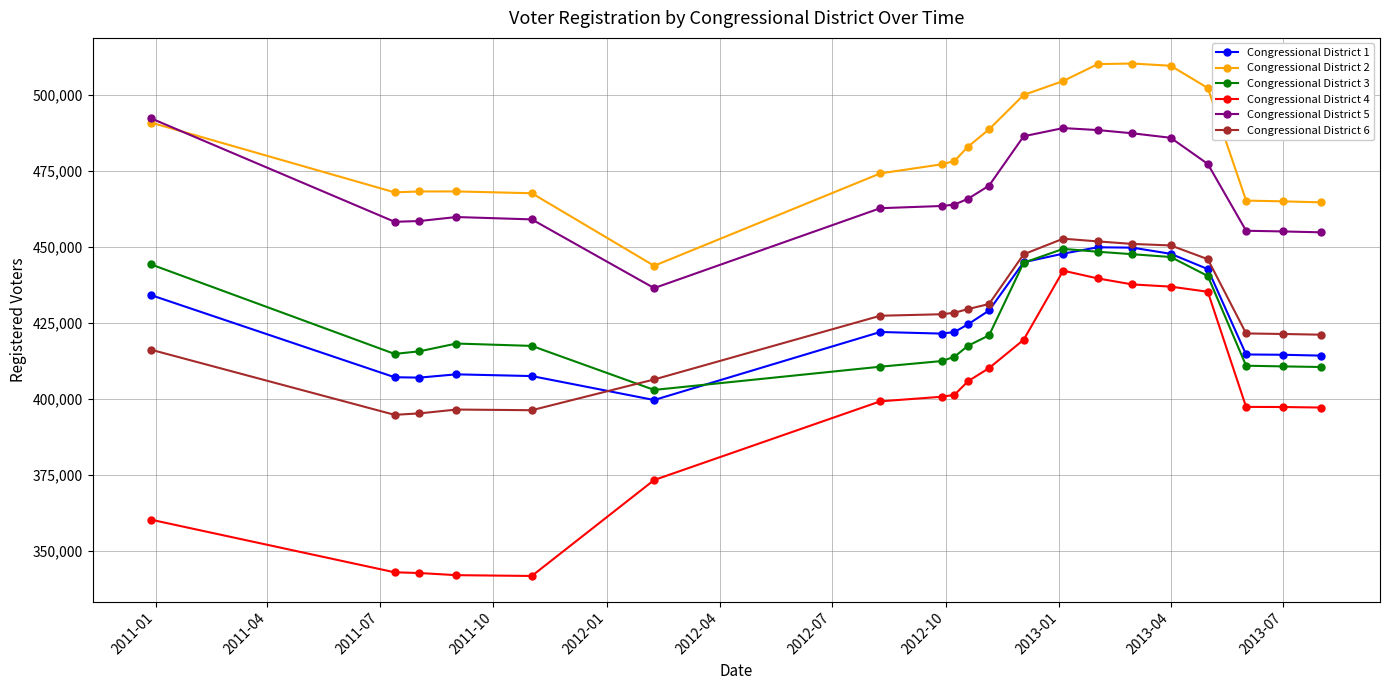

What is the difference between the second highest and minimum values in the Congressional District 4 series?

97914